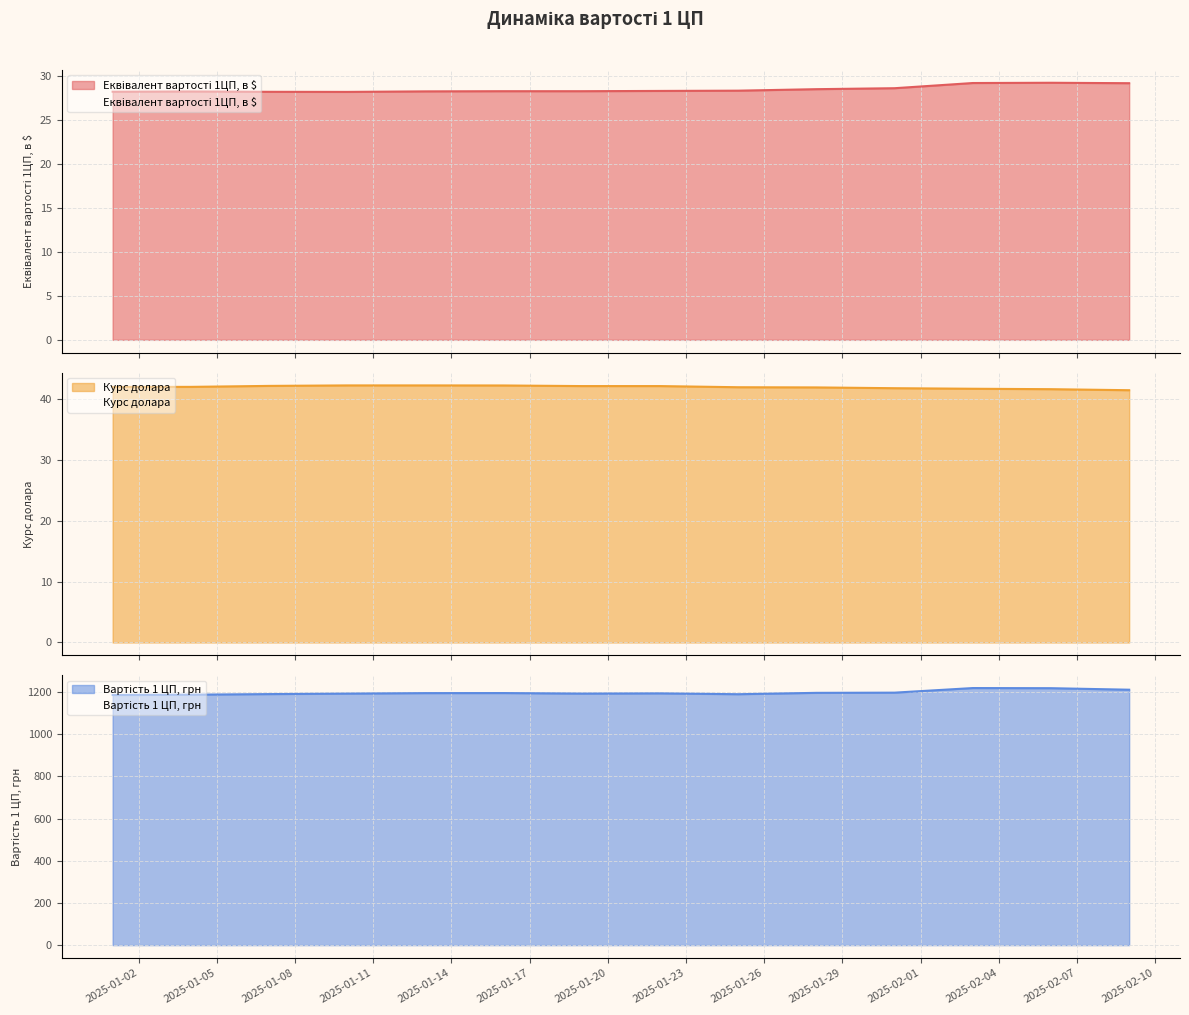

Reading right to left, extract all data points from this chart.

Еквівалент вартості 1ЦП, в $: 2025-02-09=29.2	2025-02-06=29.2	2025-02-03=29.2	2025-01-31=28.6	2025-01-28=28.5	2025-01-25=28.4	2025-01-22=28.3	2025-01-19=28.3	2025-01-16=28.3	2025-01-13=28.3	2025-01-10=28.2	2025-01-07=28.2	2025-01-04=28.3	2025-01-01=28.2
Курс долара: 2025-02-09=41.5	2025-02-06=41.7	2025-02-03=41.7	2025-01-31=41.8	2025-01-28=42.0	2025-01-25=42.0	2025-01-22=42.2	2025-01-19=42.2	2025-01-16=42.3	2025-01-13=42.3	2025-01-10=42.3	2025-01-07=42.2	2025-01-04=42.0	2025-01-01=42.0
Вартість 1 ЦП, грн: 2025-02-09=1211.4	2025-02-06=1218.6	2025-02-03=1219.2	2025-01-31=1197.5	2025-01-28=1196.6	2025-01-25=1190.1	2025-01-22=1194.0	2025-01-19=1193.0	2025-01-16=1195.5	2025-01-13=1195.2	2025-01-10=1192.9	2025-01-07=1190.6	2025-01-04=1187.9	2025-01-01=1186.5